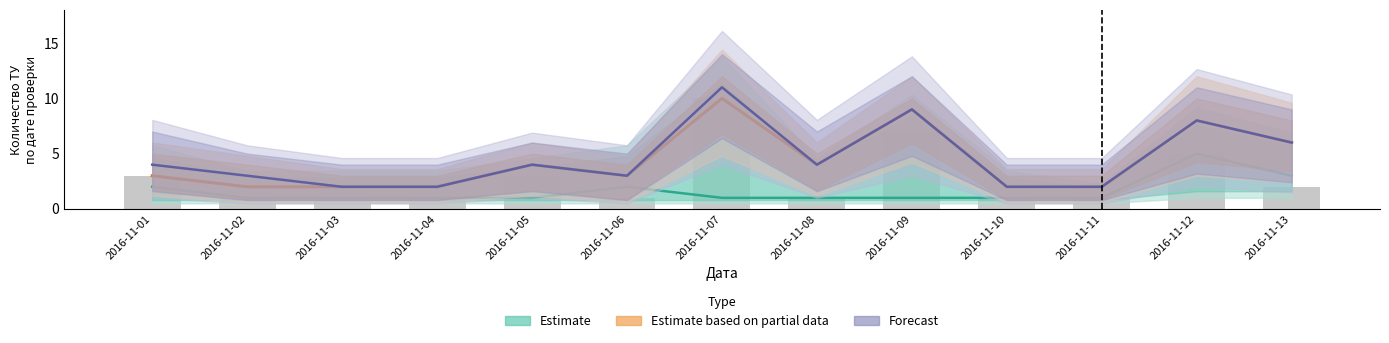

How many data points in Forecast are less than 4?

6